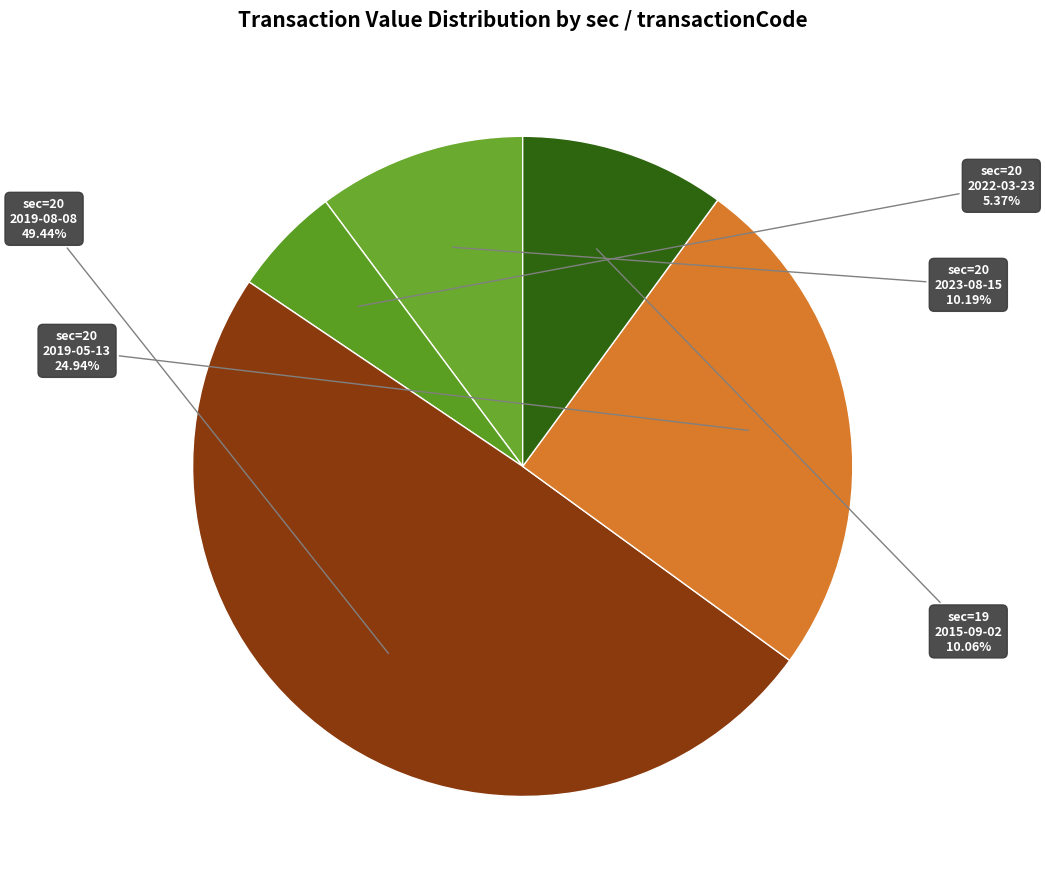

How many segments does this pie chart have?

5